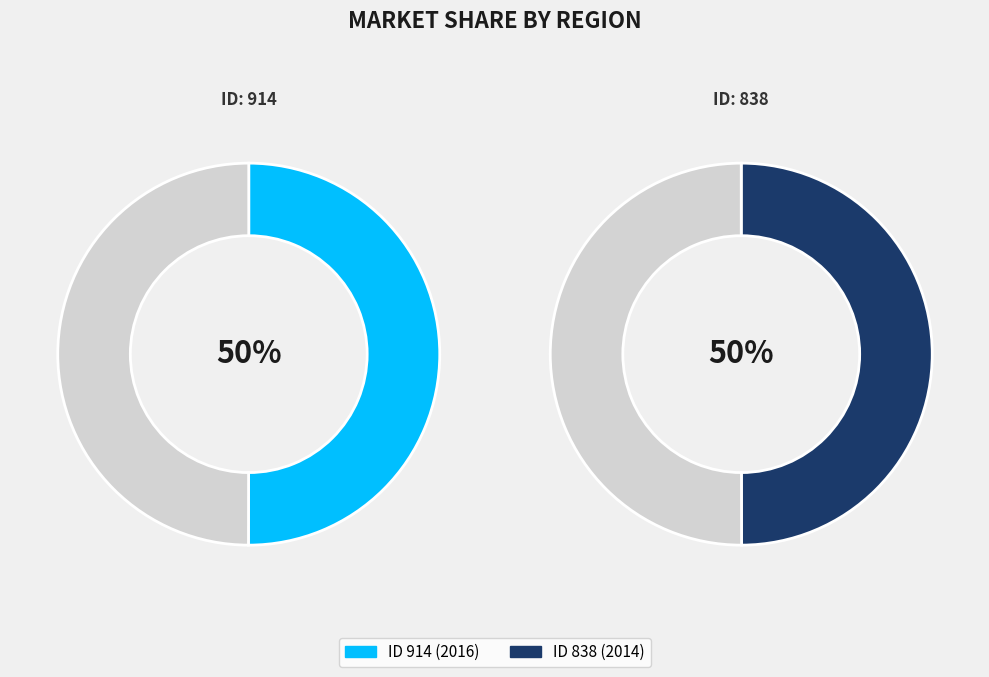

Rank the categories by value from lowest to highest.

838, 914